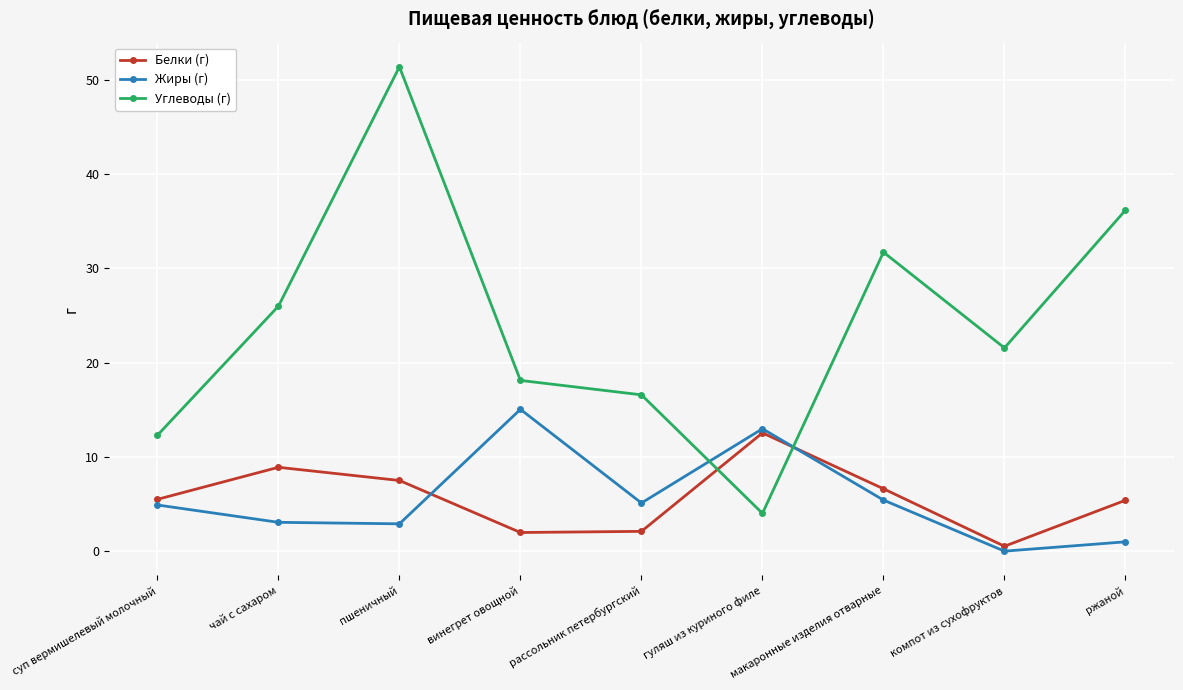

What are all the series names shown in the legend?

Белки (г), Жиры (г), Углеводы (г)